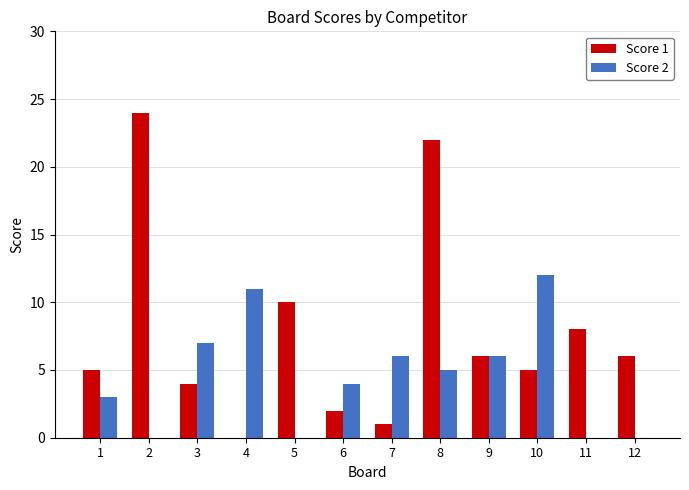

What is the spread (max minus min) of values at 6?

2